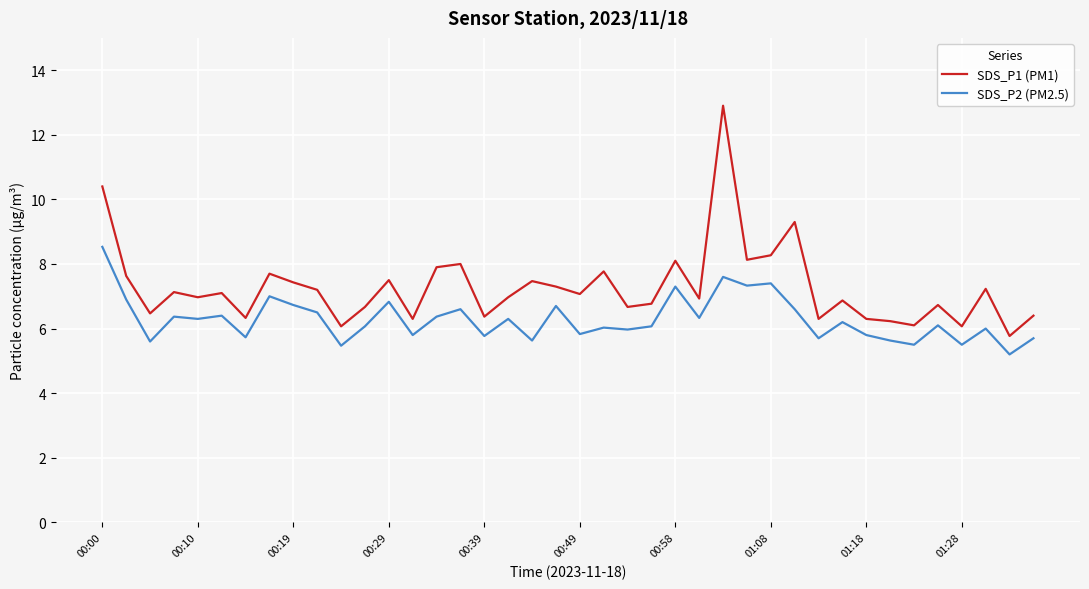

Which series has the widest spread of values?

SDS_P1 (PM1)